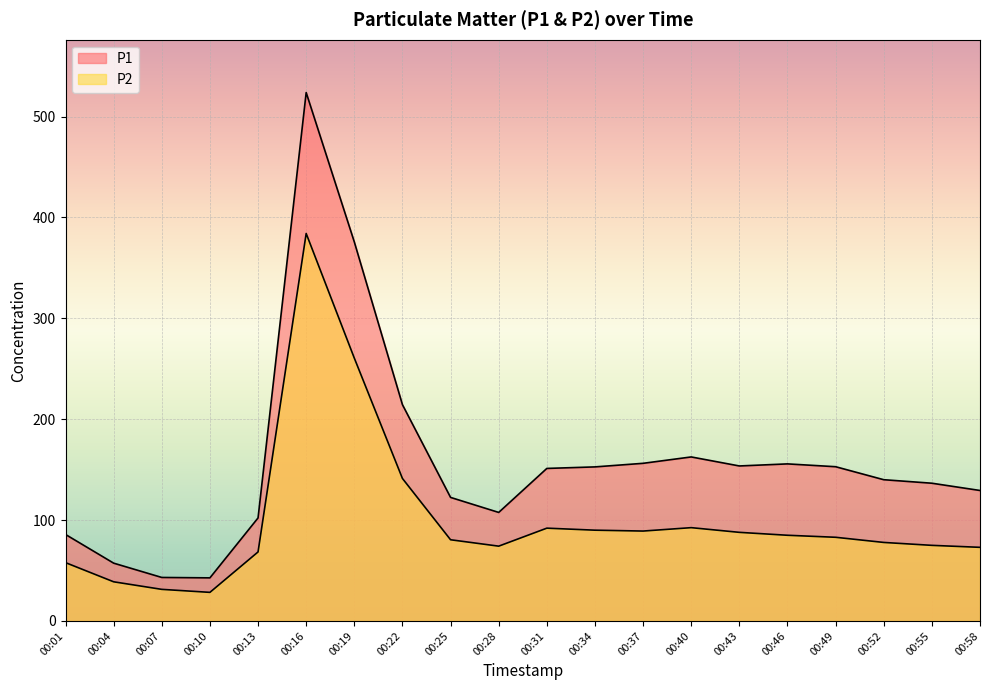

How many distinct data groups are displayed?

2